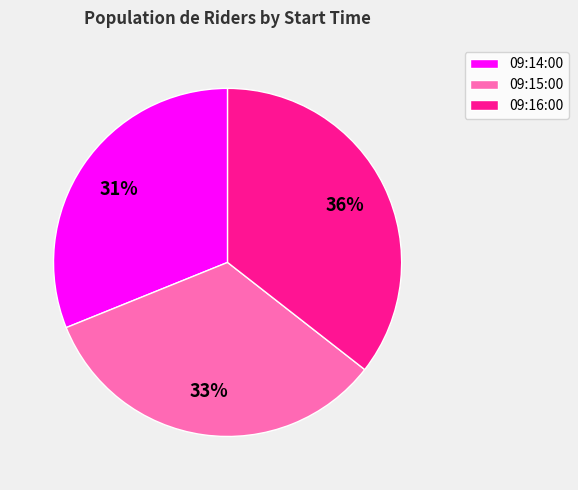

Count the number of slices in the pie.

3